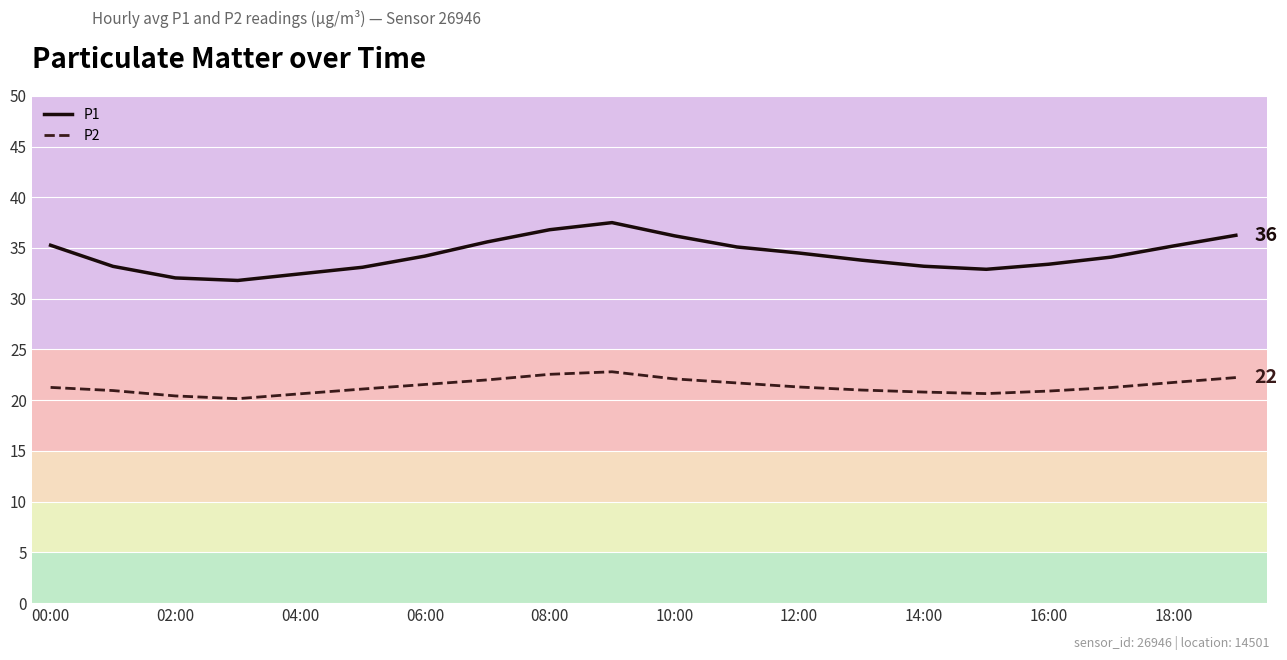

What is the minimum value for P1?

31.8